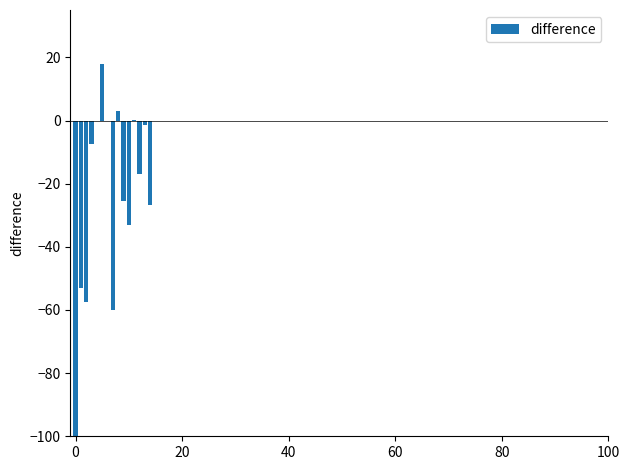

What is the greatest value displayed?

17.9